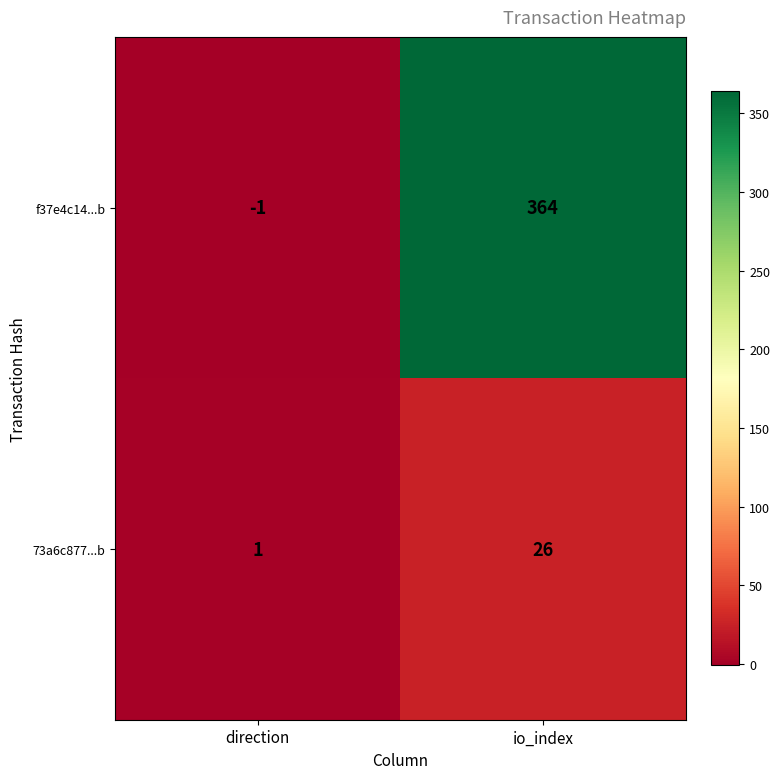

What is the maximum value shown in the chart?

364